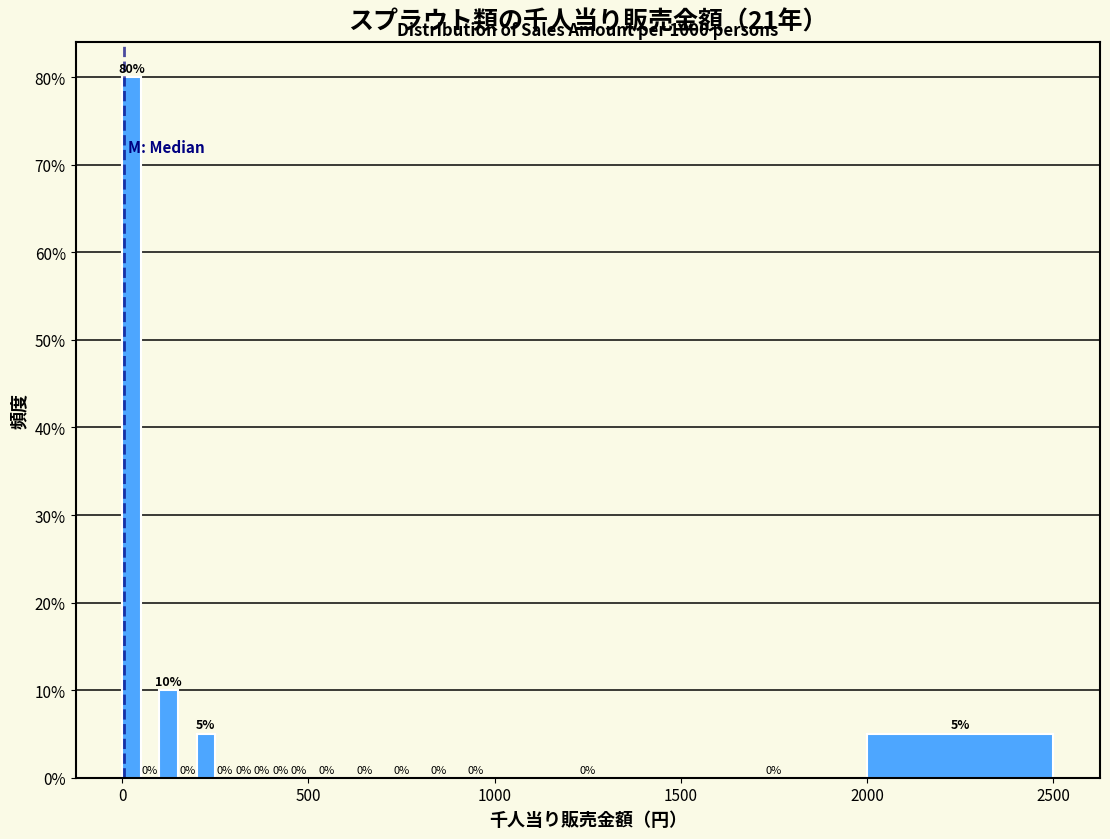

Around what value on the x-axis is the tallest bar? Give the approximate position of its centre, as read against the axis.

50